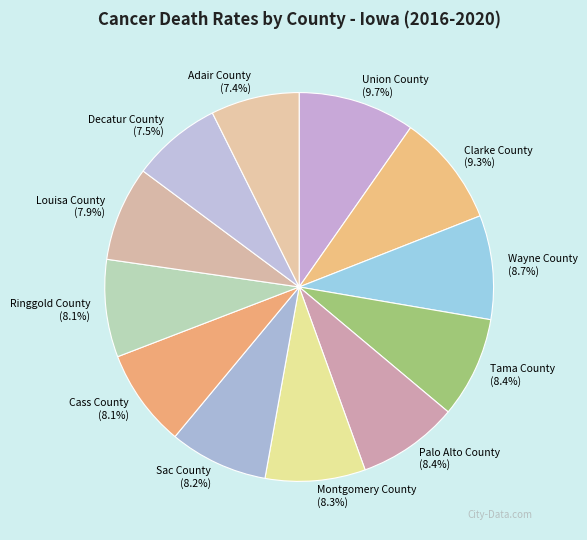

How many slices are in this pie chart?

12